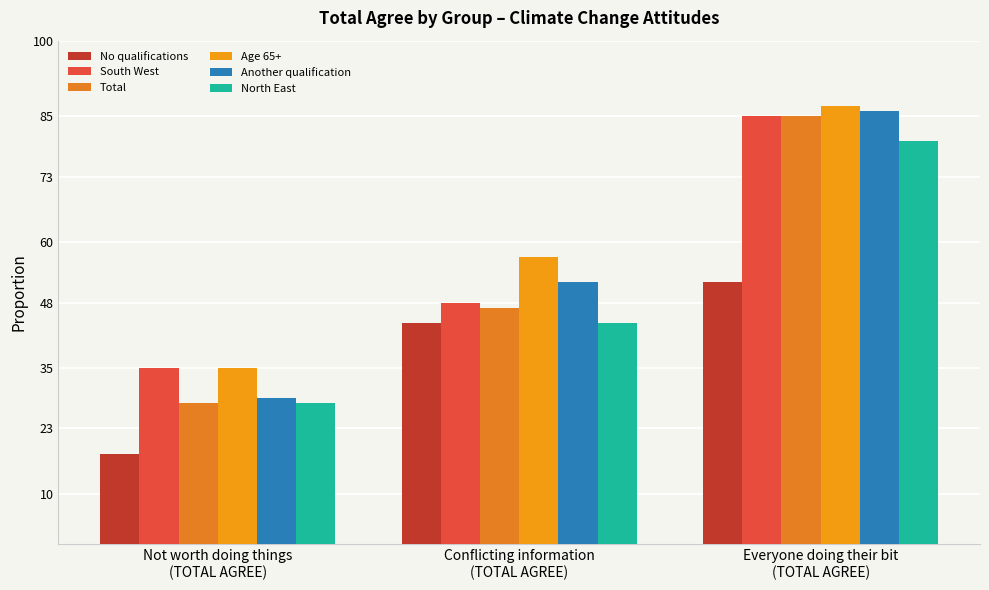

What is the label of the 3rd bar from the left?

Everyone doing their bit
(TOTAL AGREE)